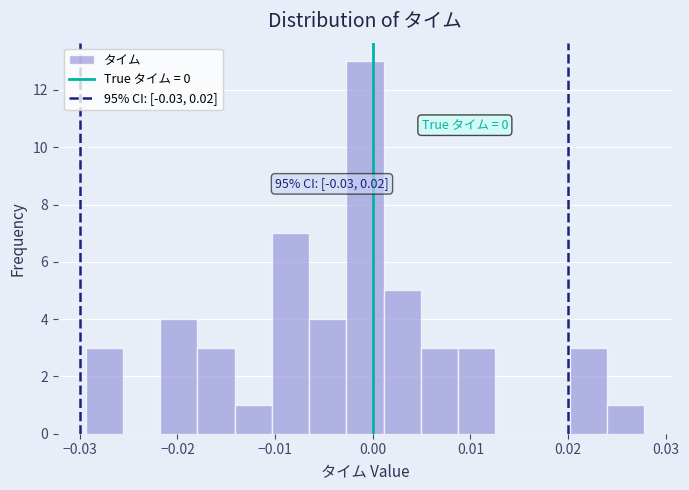

Read against the x-axis, roughly where is the centre of the tallest bar?

-0.001